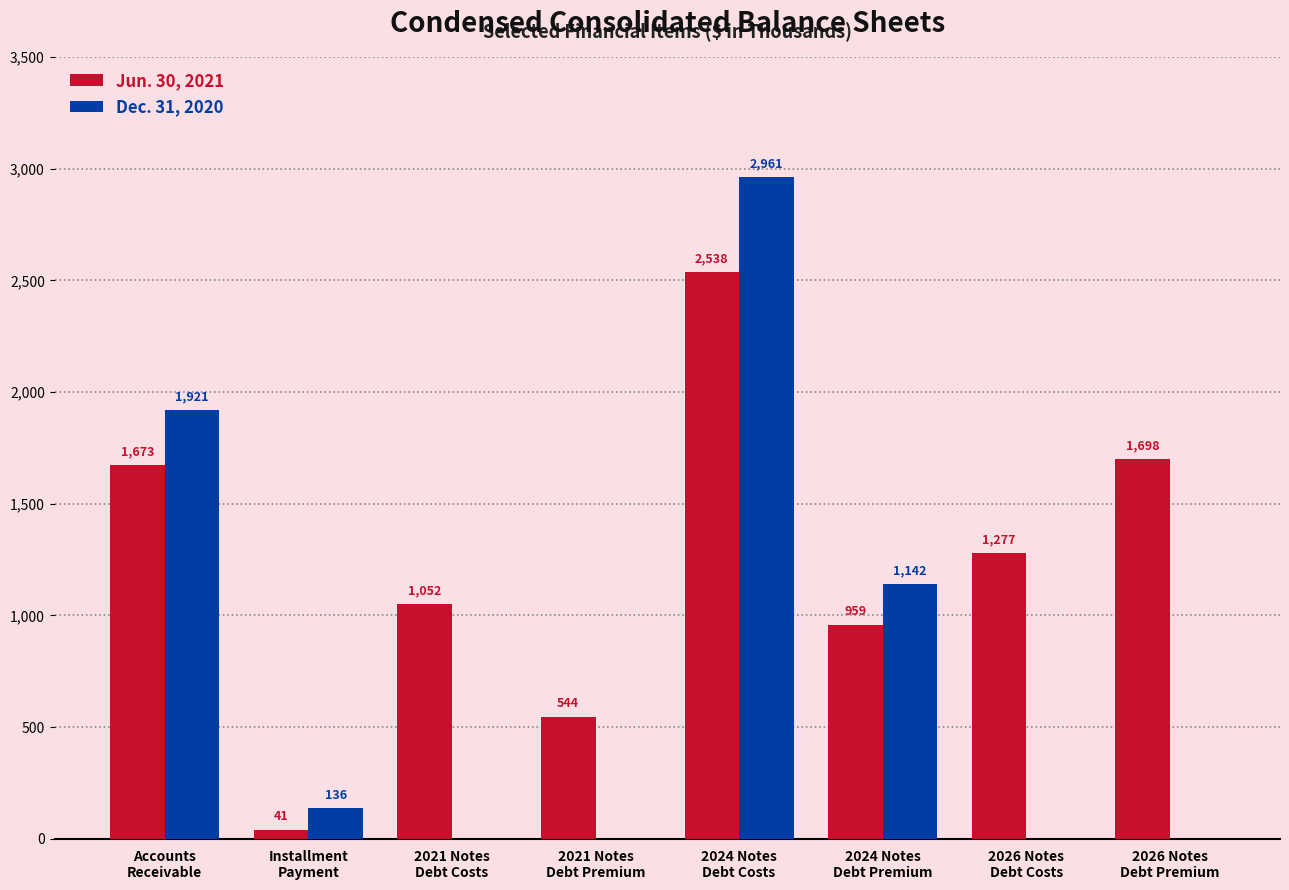

How many data points does each series have?

8